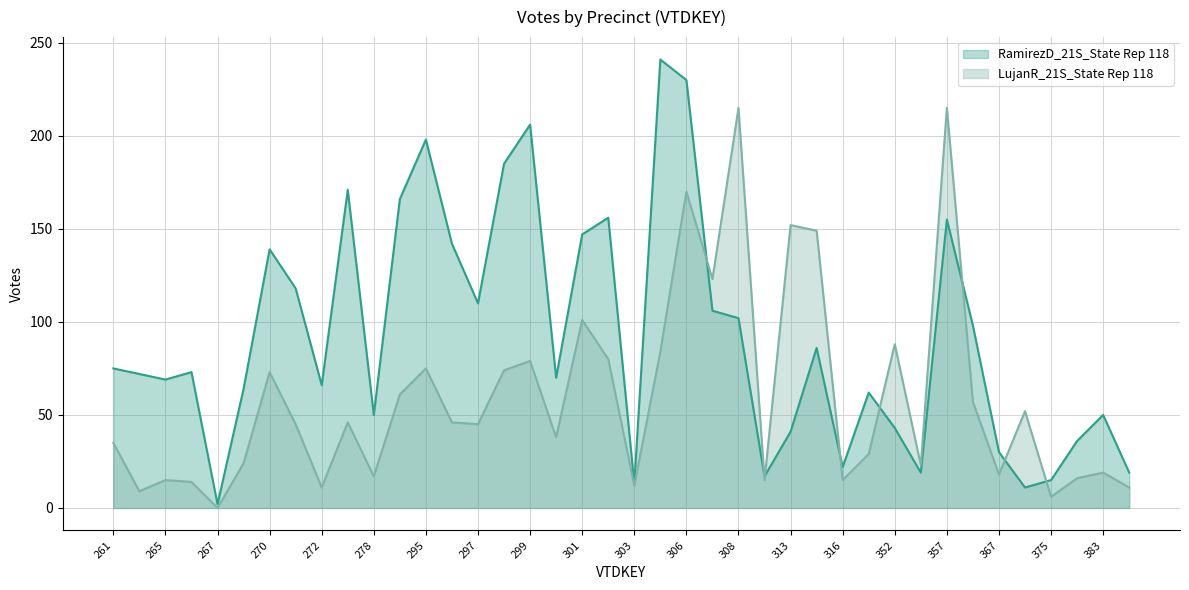

The LujanR_21S_State Rep 118 series shows 18 at 367. True or false?

True